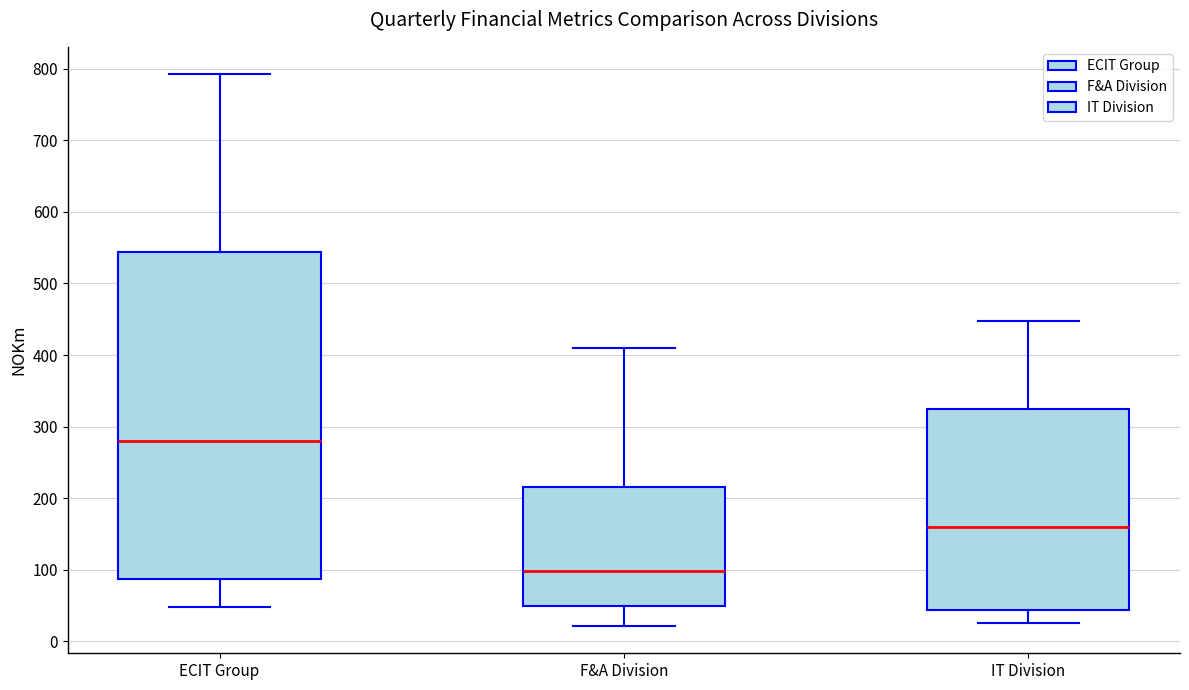

Which box has the lowest median line?

F&A Division